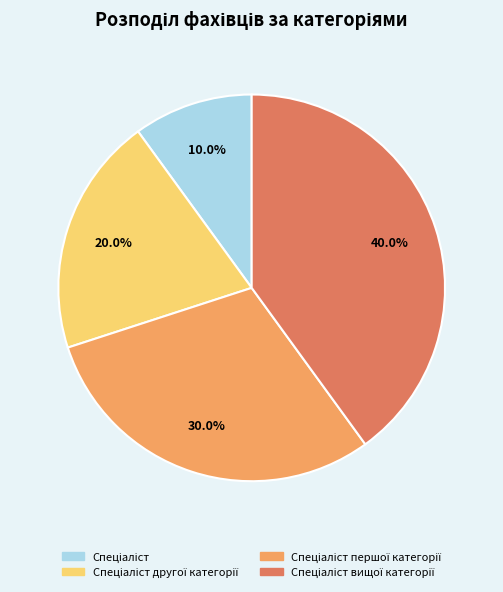

Does any single category account for the majority?

No